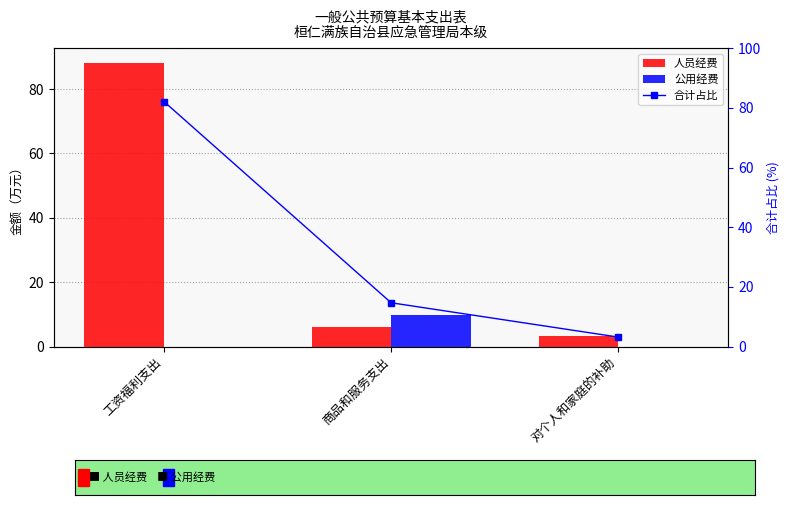

How many values in the 合计占比 series are below 14?

1